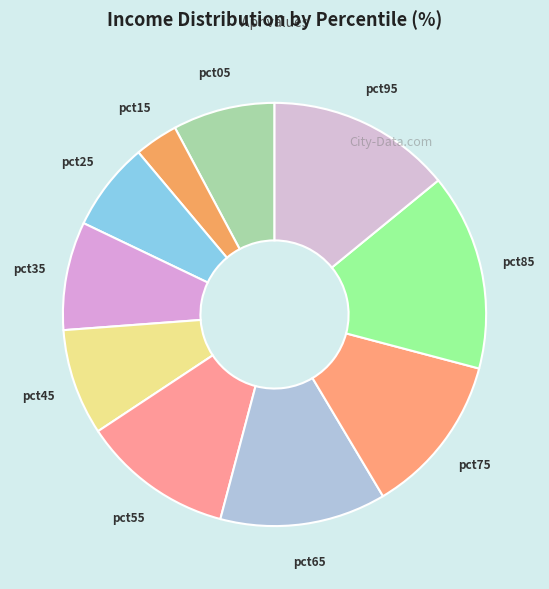

Combined, do pct85 and pct55 account for over 50%?

No